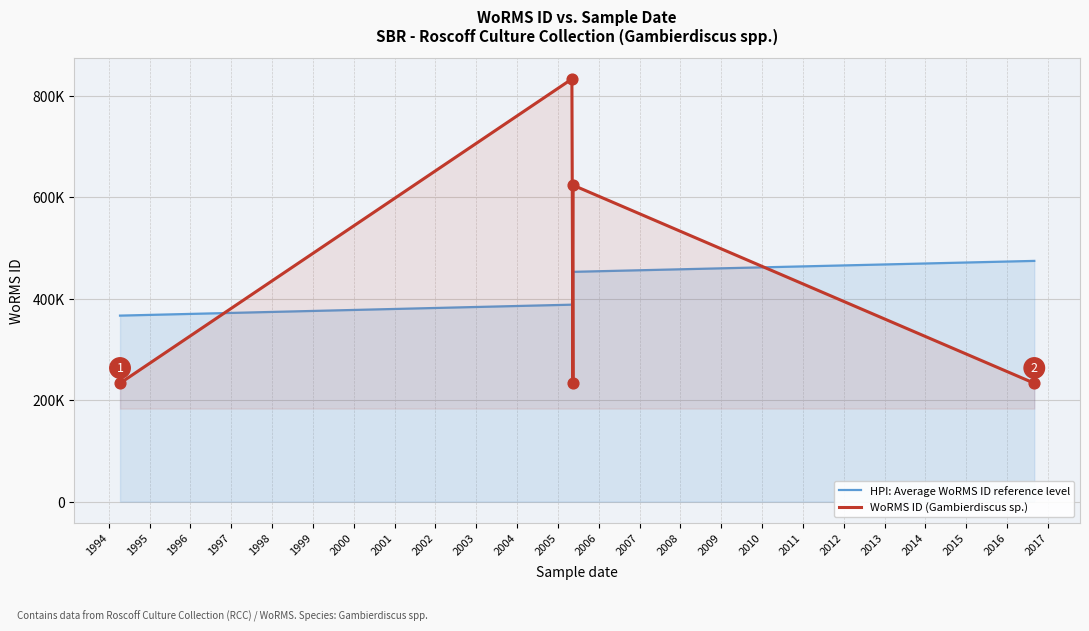

At how many categories does at least one series exceed 709627?

1